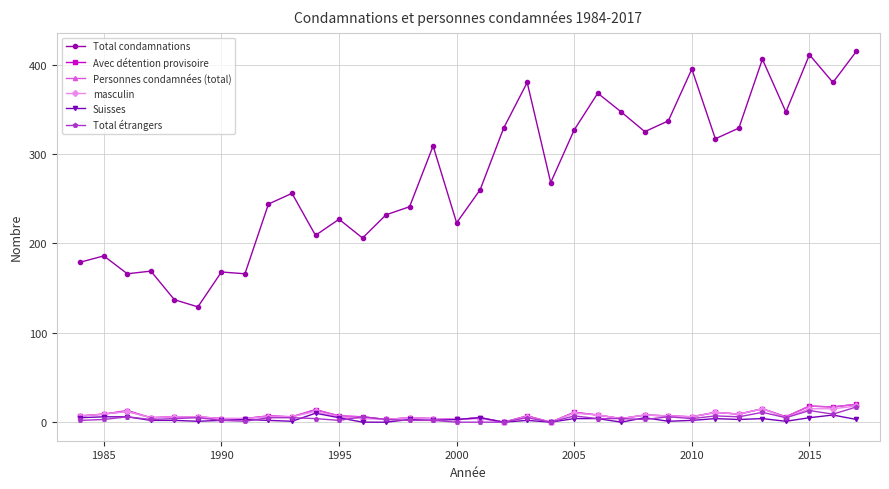

What is the highest value of the Total condamnations series?

415